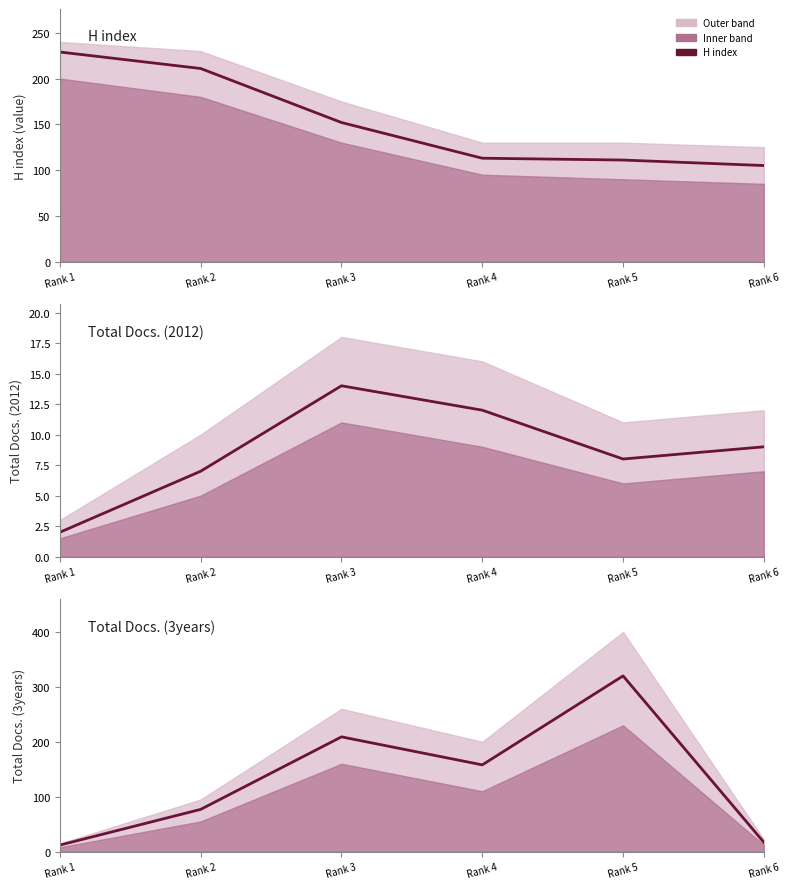

In Total Docs. (3years), how many points are higher than both neighbors (excluding endpoints)?

2